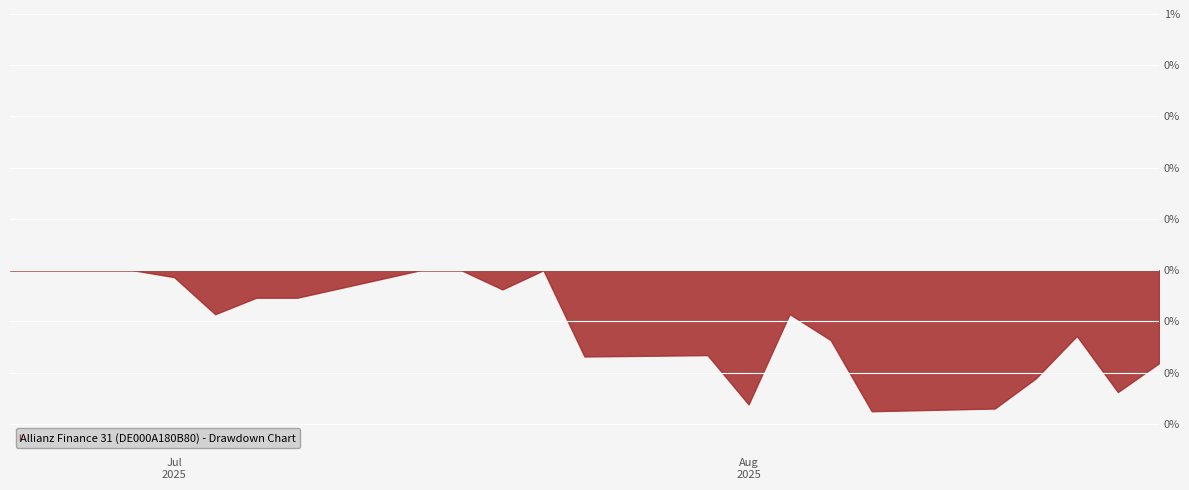

What is the change in value from 07.08.2025 to 21.08.2025?

-445